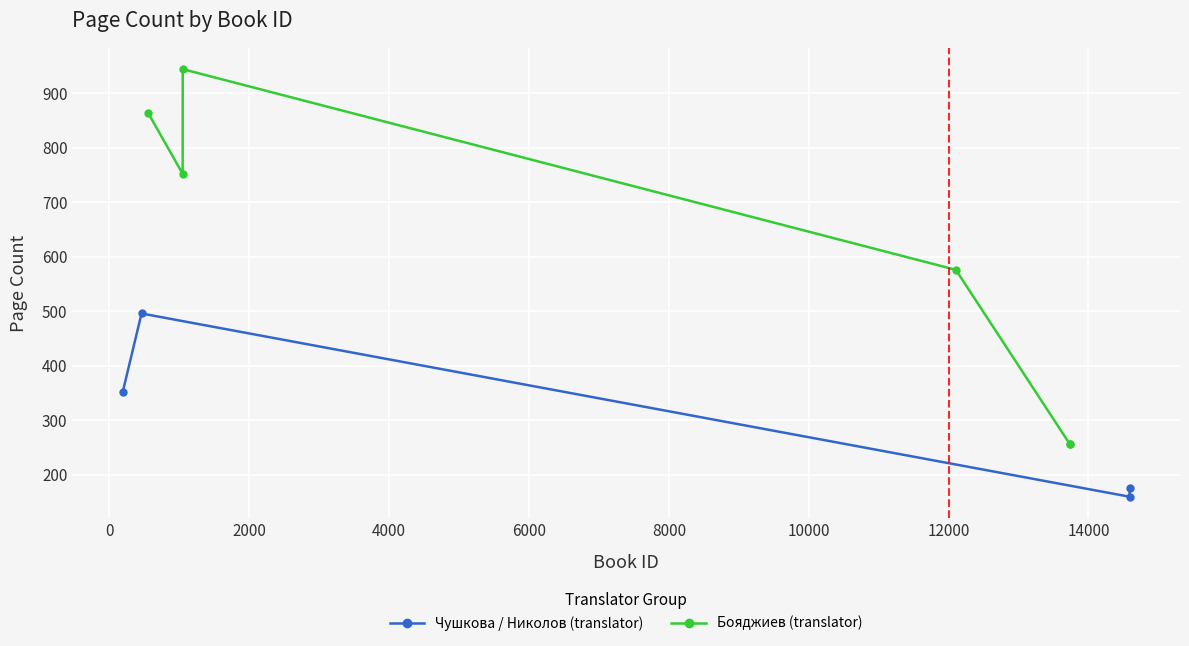

What is the value of the Чушкова / Николов (translator) point at the 4th from the left?

176